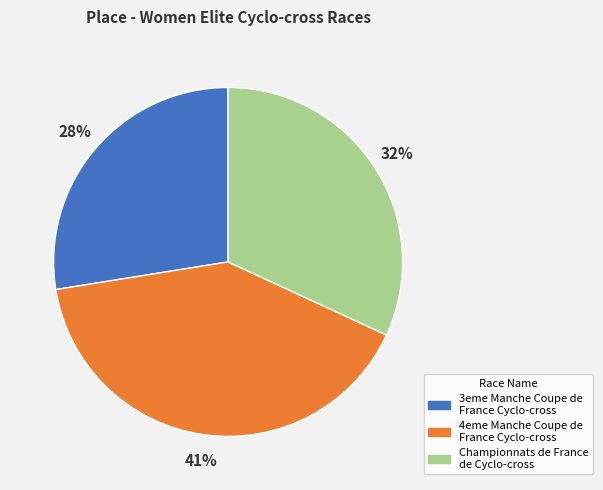

Rank the categories by value from highest to lowest.

4eme Manche Coupe de France Cyclo-cross, Championnats de France de Cyclo-cross, 3eme Manche Coupe de France Cyclo-cross